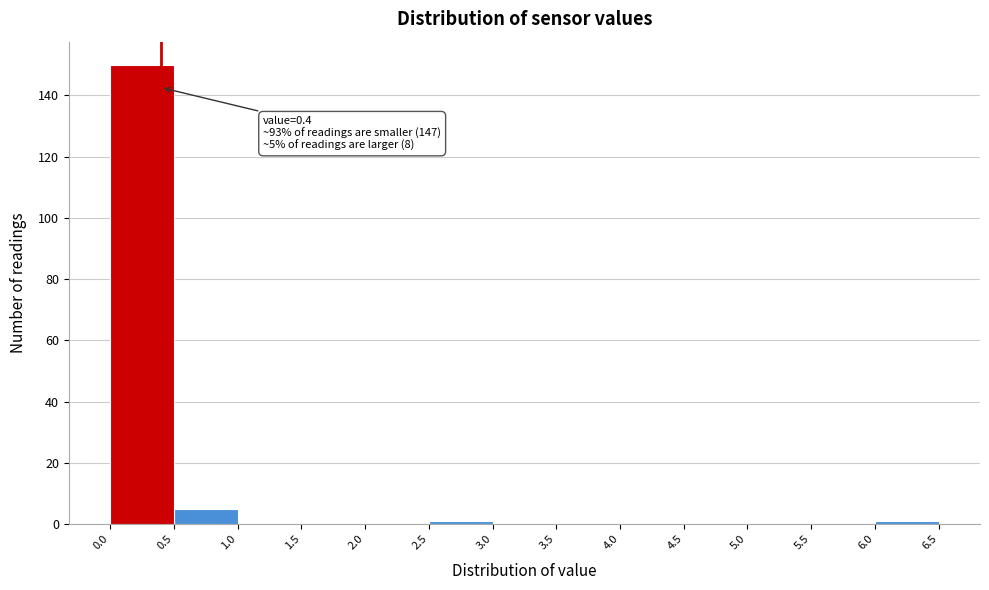

Over which range of the x-axis is the bar tallest?

0.0 to 0.5